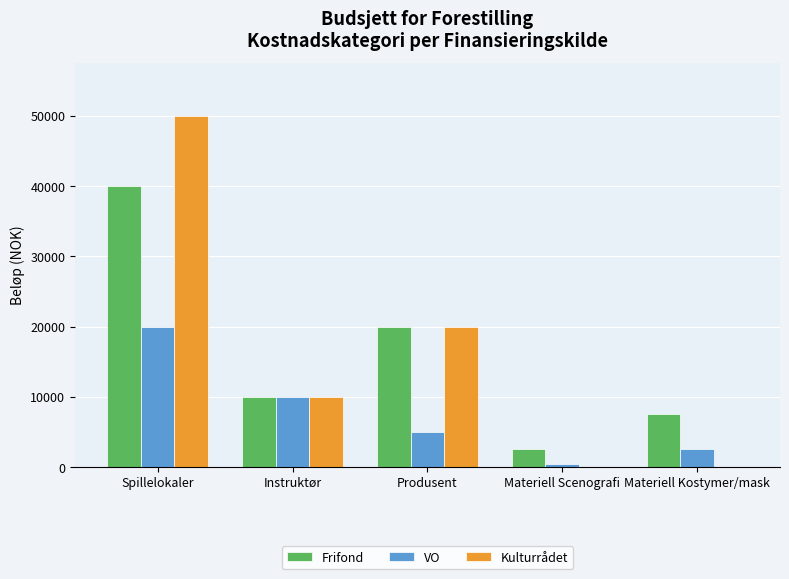

The value of VO at Spillelokaler is 5858. True or false?

False